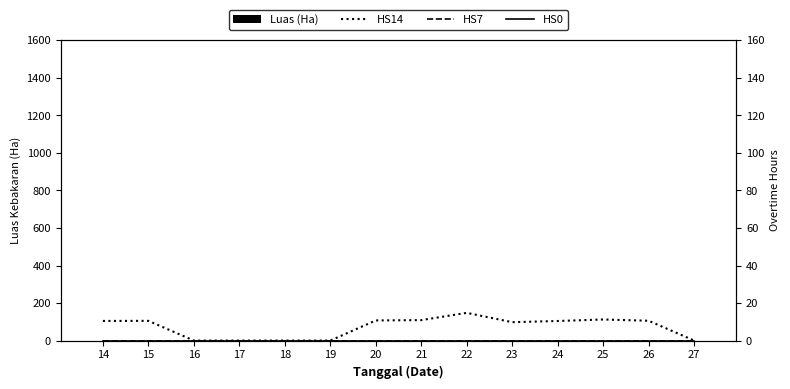

Which category has the lowest value in the HS0 series?

14